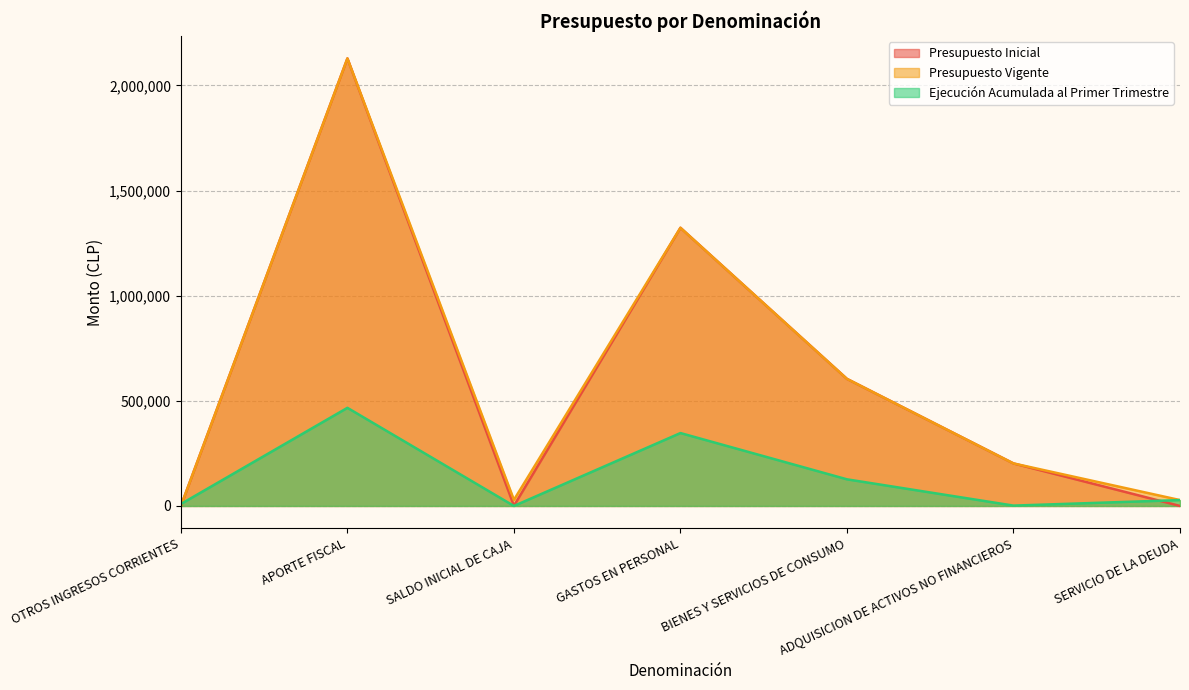

The Presupuesto Inicial series shows 91601 at ADQUISICION DE ACTIVOS NO FINANCIEROS. True or false?

False